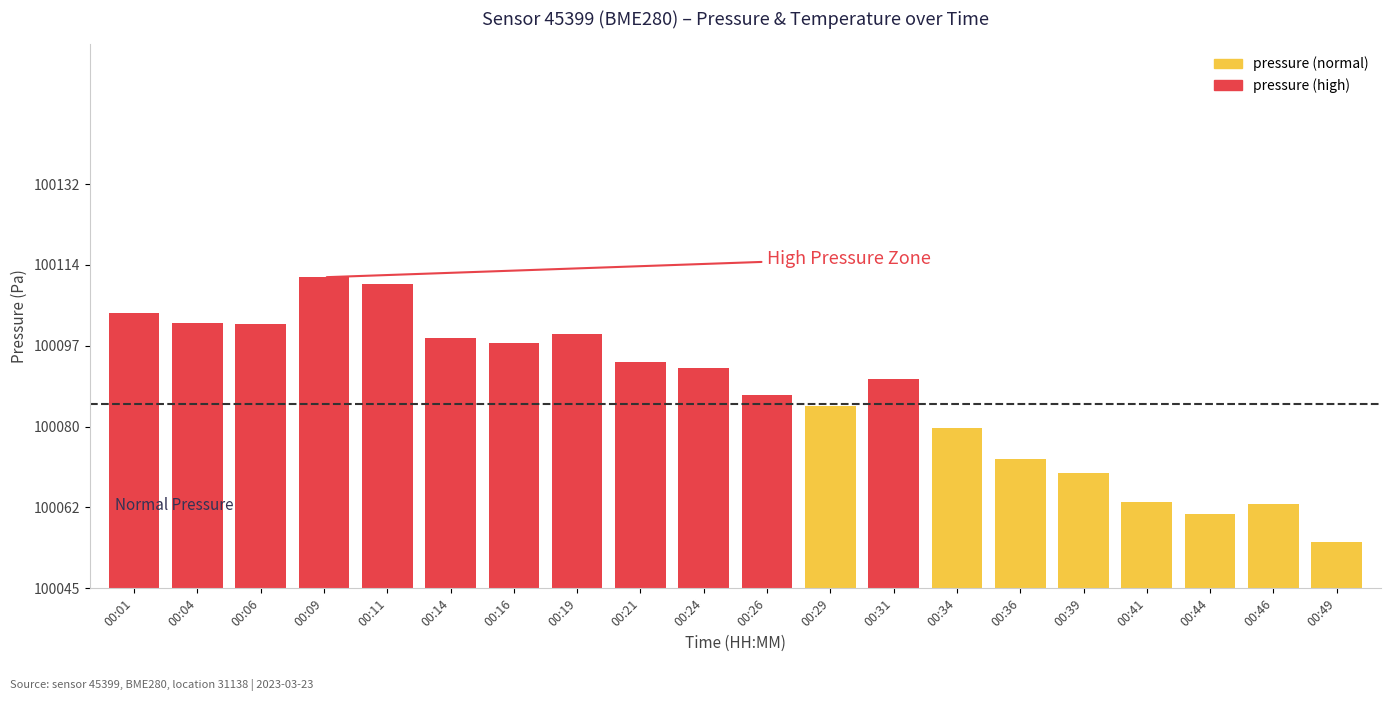

Does the chart contain any negative values?

No